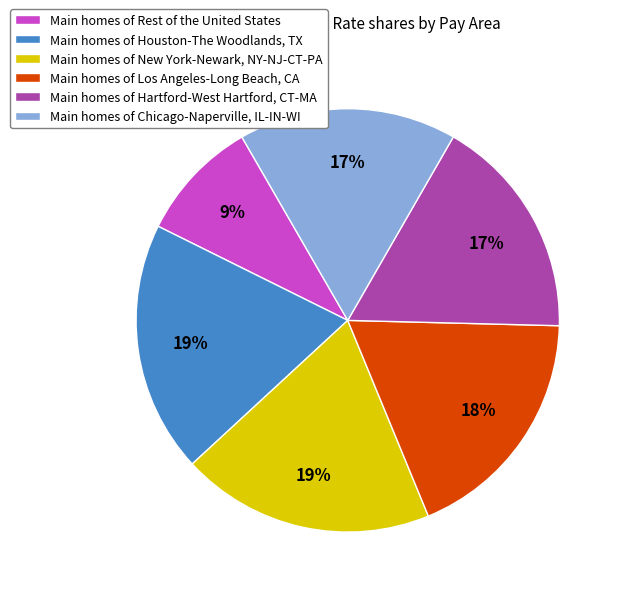

To the nearest percent, what is the difference between the Main homes of Rest of the United States and Main homes of New York-Newark, NY-NJ-CT-PA slice percentages?

10%